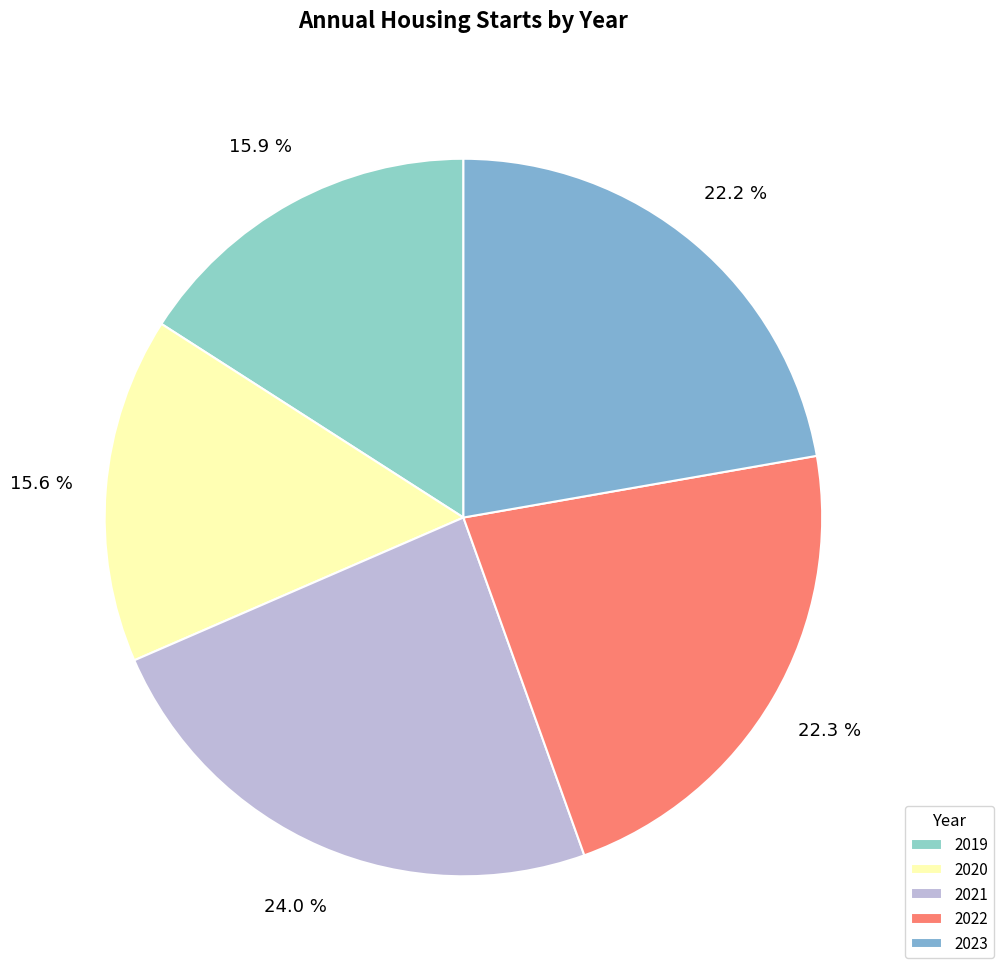

Which has a higher value, 2022 or 2019?

2022